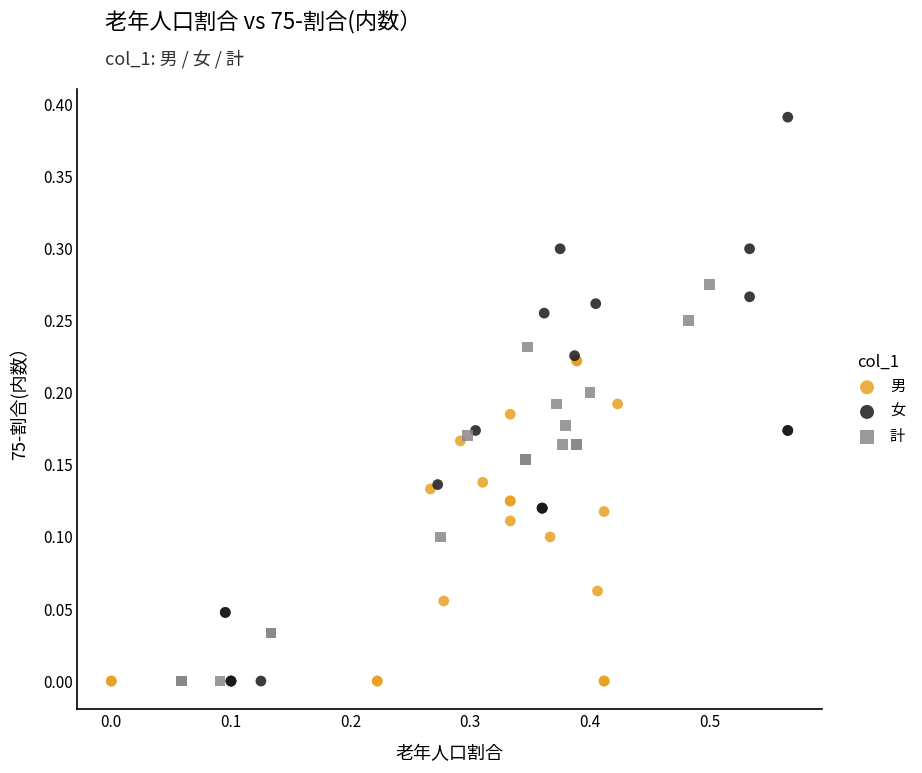

Which series has the widest spread of Y values?

女